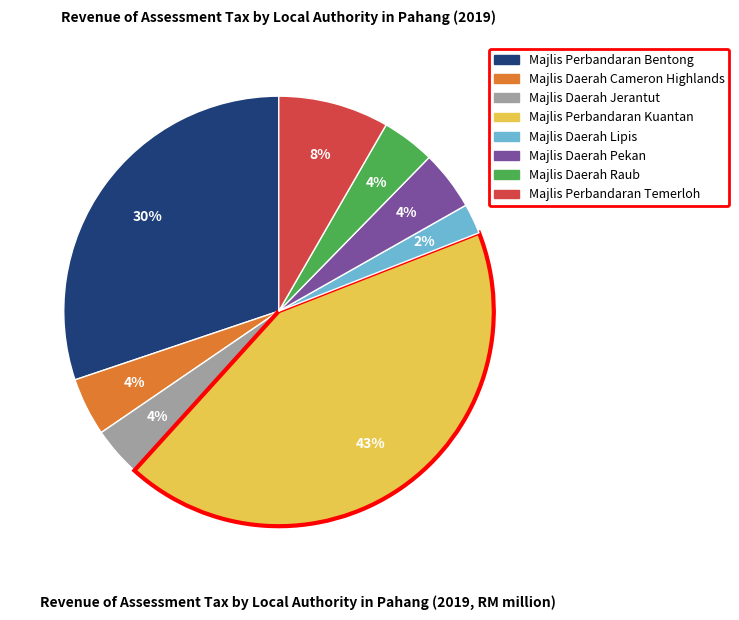

Combined, do Majlis Perbandaran Bentong and Majlis Daerah Cameron Highlands account for over 50%?

No